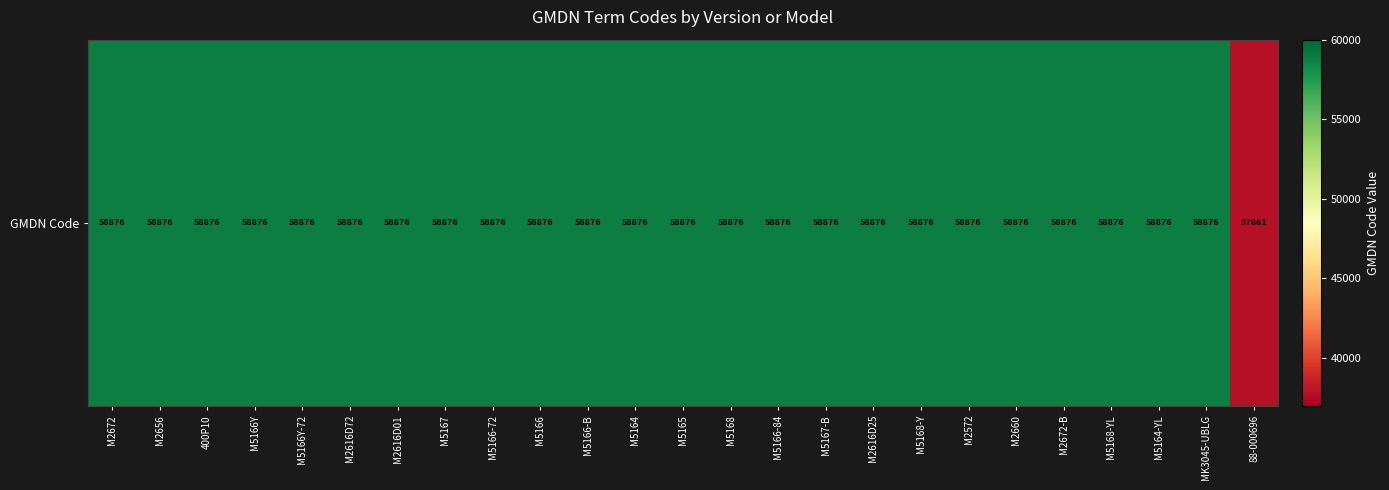

The value at M5166-84 is 98219. True or false?

False